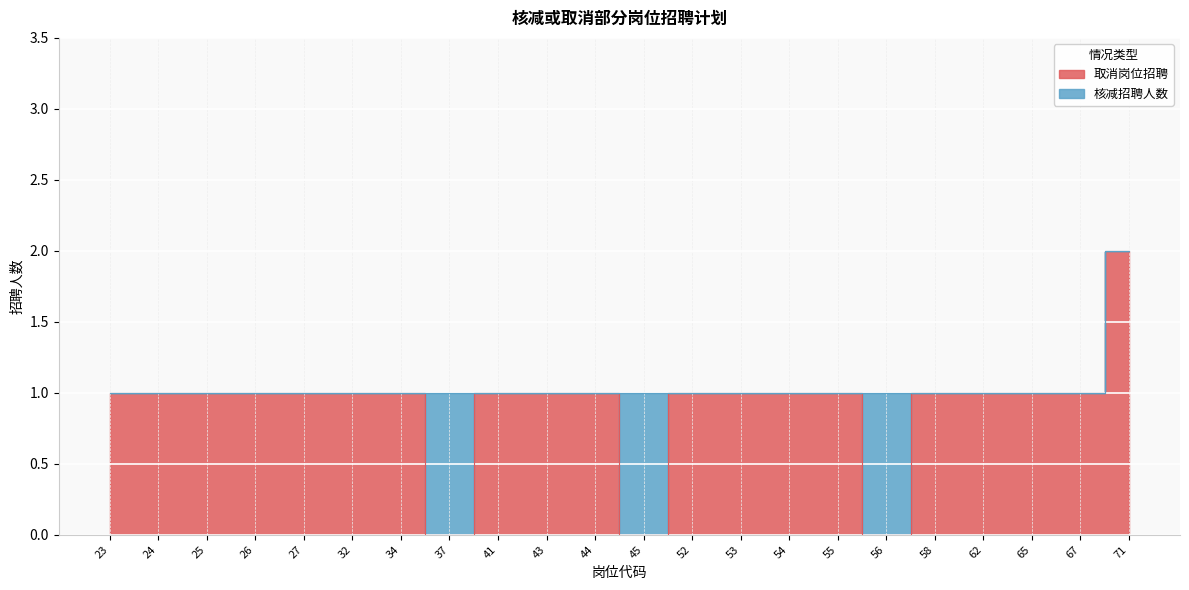

Reading right to left, what are all the values shown in this chart?

71=2	67=1	65=1	62=1	58=1	56=0	55=1	54=1	53=1	52=1	45=0	44=1	43=1	41=1	37=0	34=1	32=1	27=1	26=1	25=1	24=1	23=1